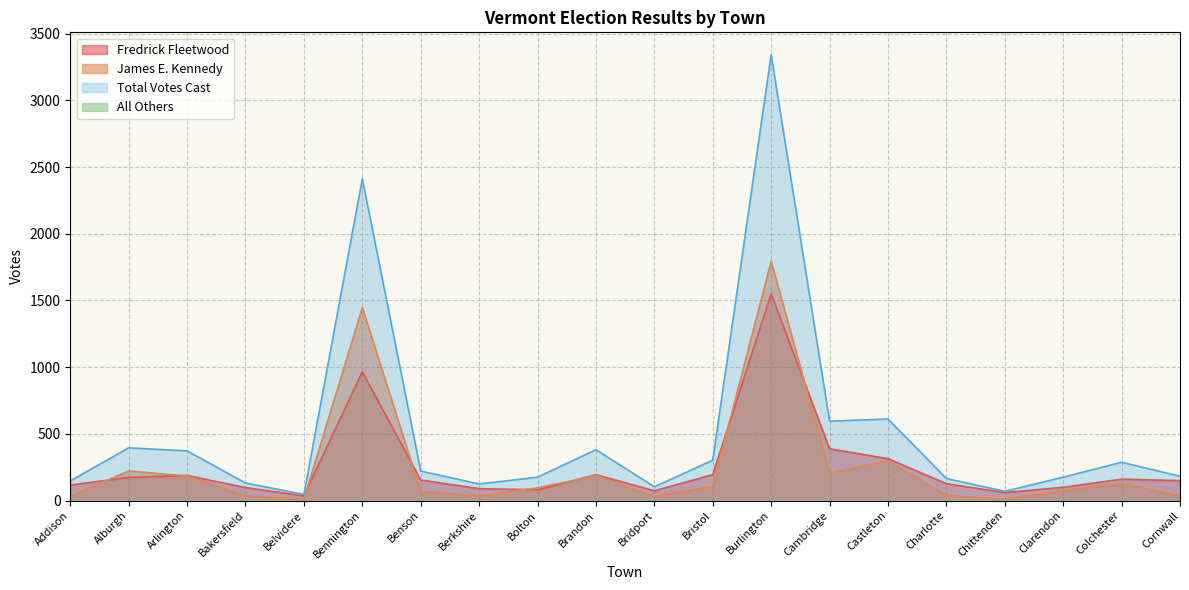

At which category does Total Votes Cast reach its first local valley?

Belvidere